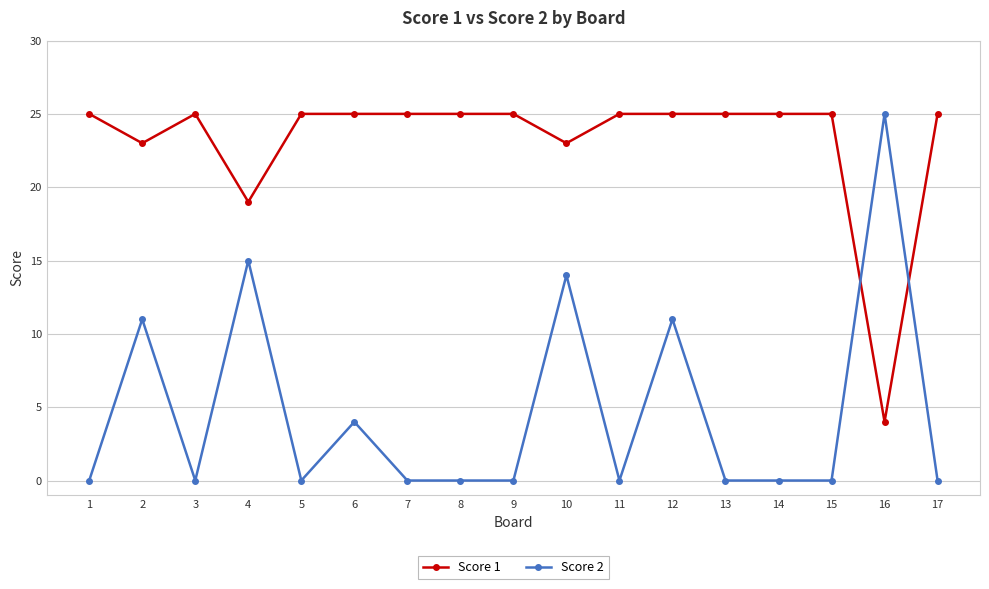

At which category does Score 1 reach its first local peak?

3